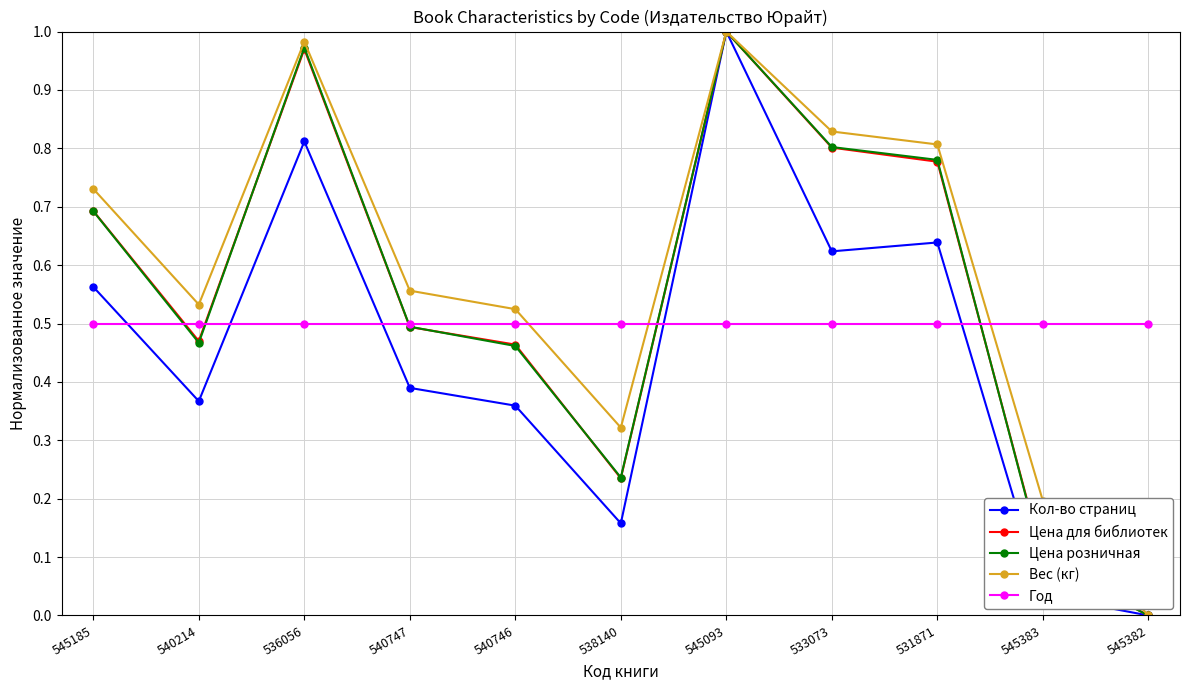

How many interior local peaks does the Цена розничная series have?

2